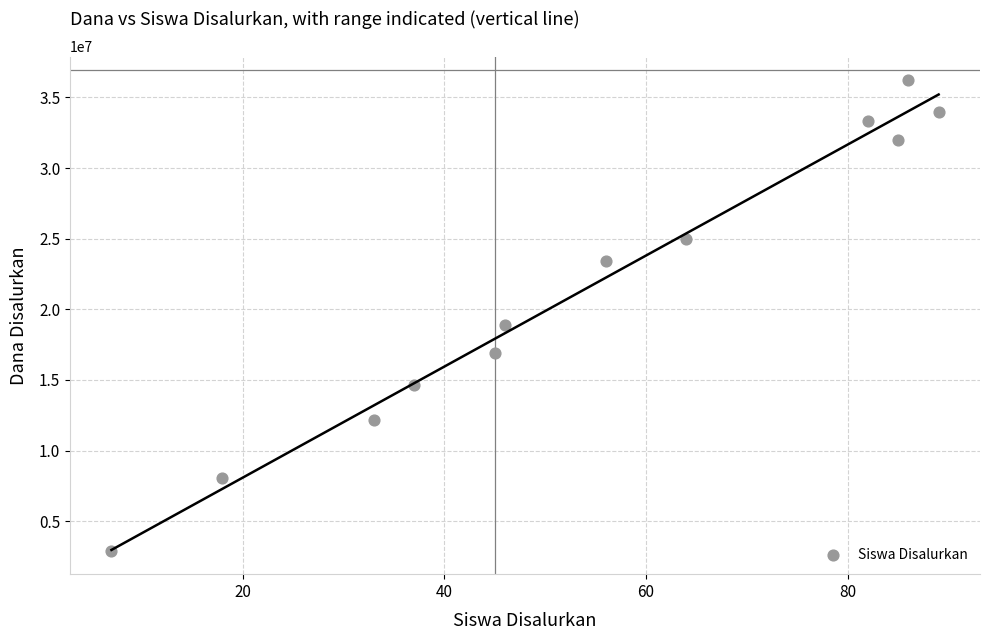

What is the average X value?

54